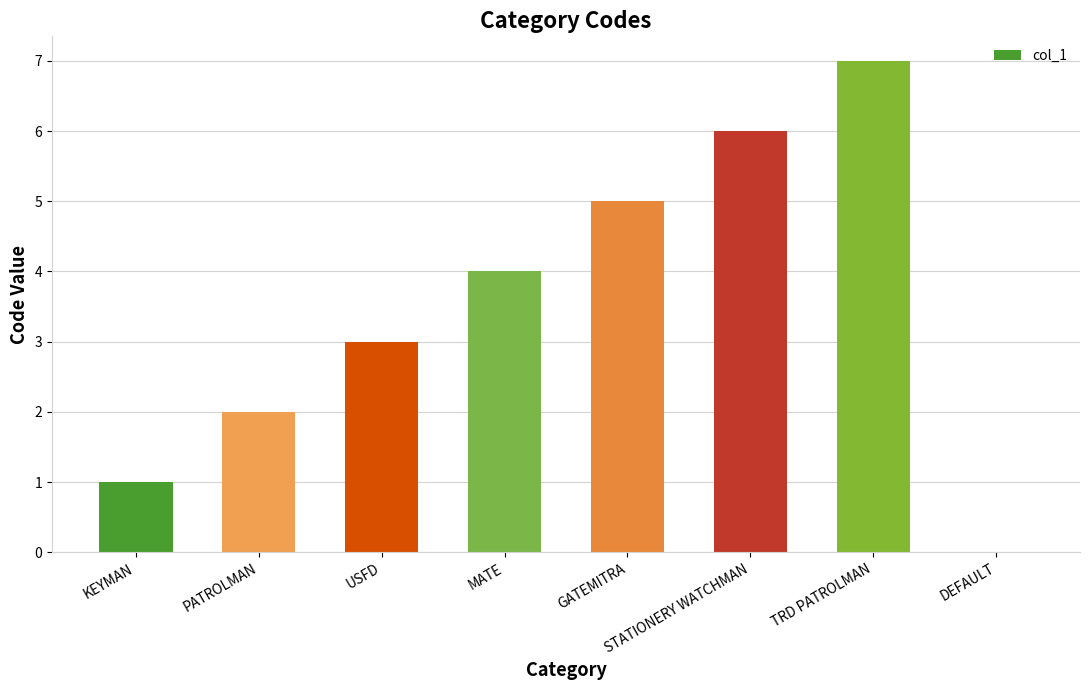

Read the value at GATEMITRA.

5